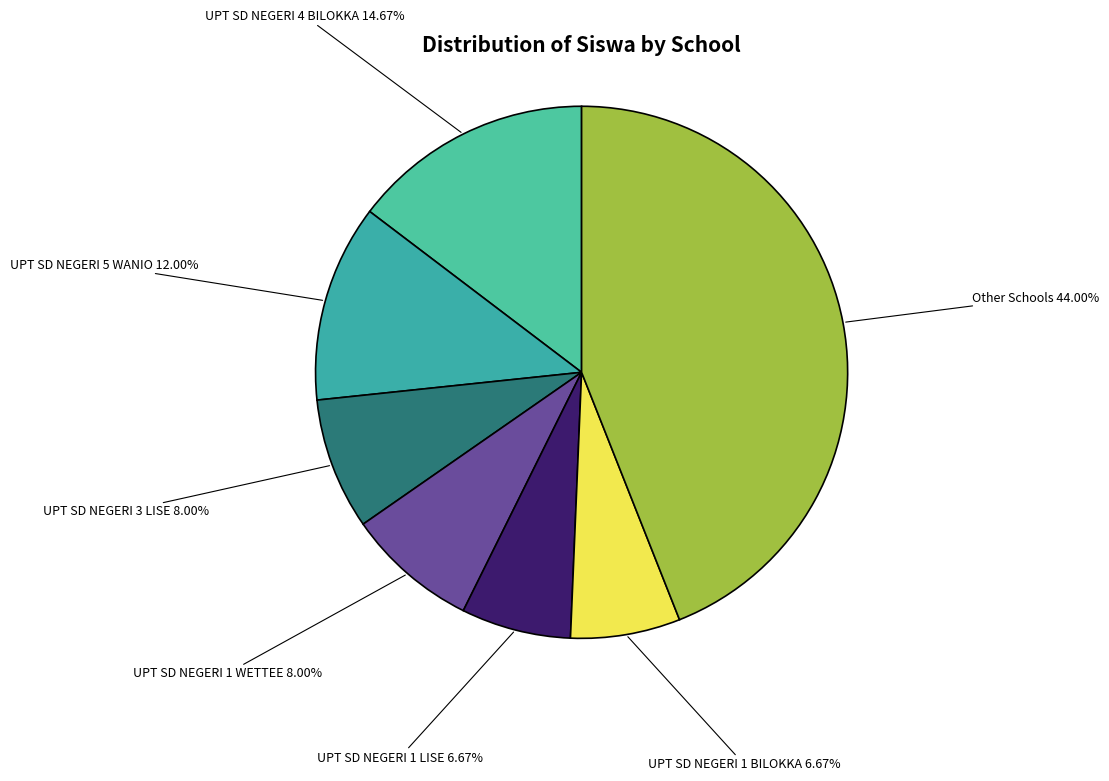

Is UPT SD NEGERI 3 LISE the majority of the pie?

No